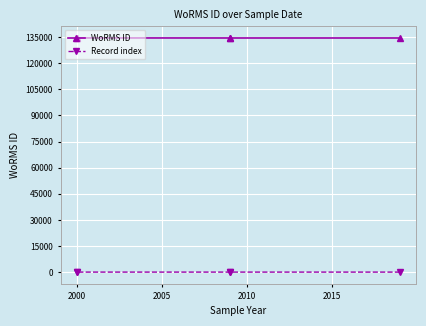

True or false: Record index has more than 1 interior local peaks.

False